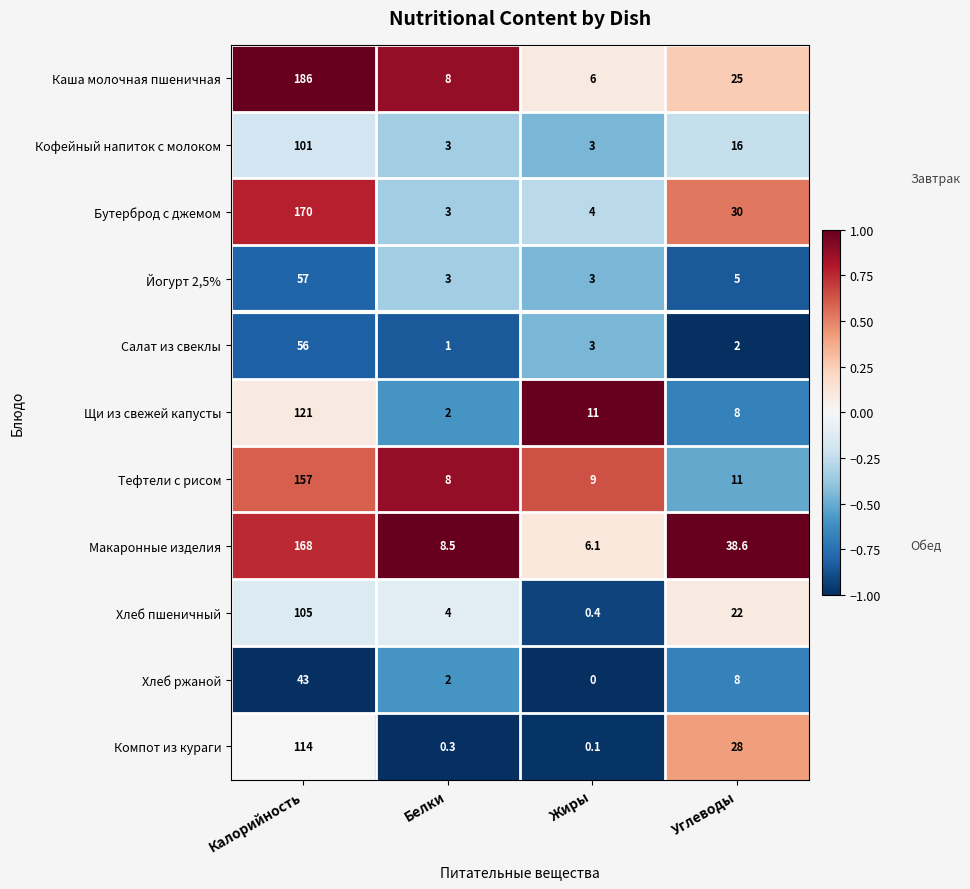

Rank the series by their maximum value, from highest to lowest.

Каша молочная пшеничная, Бутерброд с джемом, Макаронные изделия, Тефтели с рисом, Щи из свежей капусты, Компот из кураги, Хлеб пшеничный, Кофейный напиток с молоком, Йогурт 2,5%, Салат из свеклы, Хлеб ржаной